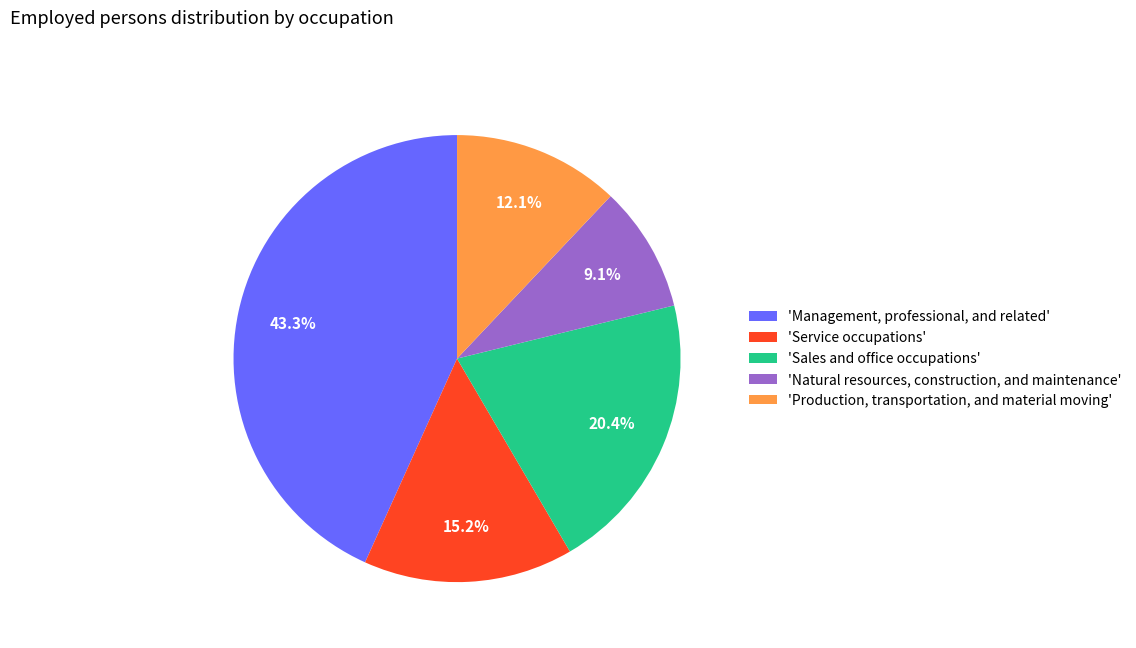

Which has a higher value, 'Service occupations' or 'Natural resources, construction, and maintenance'?

'Service occupations'